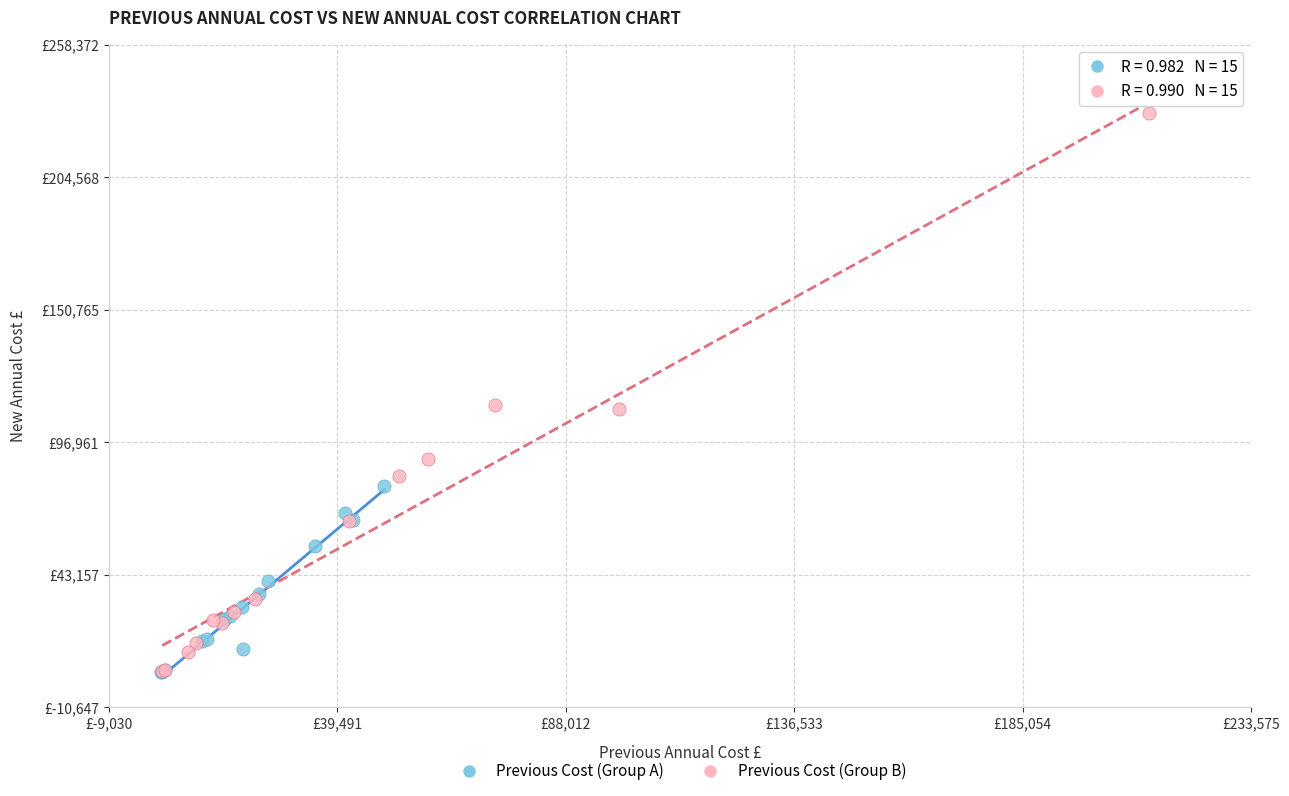

Which series contains the highest Y value?

Previous Cost (Group B)